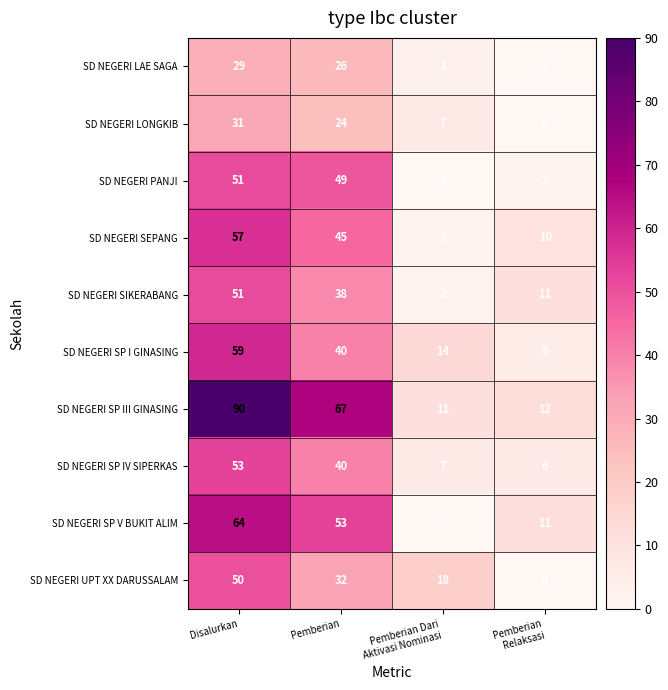

The SD NEGERI UPT XX DARUSSALAM series shows 77 at Disalurkan. True or false?

False